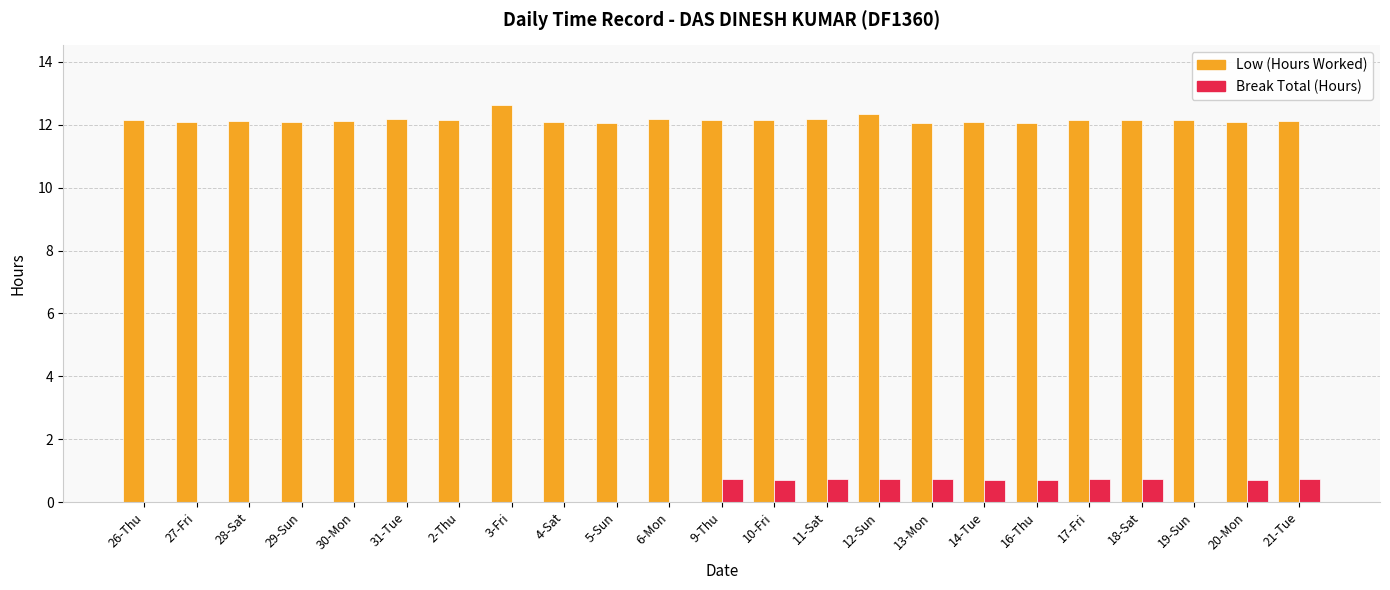

Read the Low (Hours Worked) value at 14-Tue.

12.1